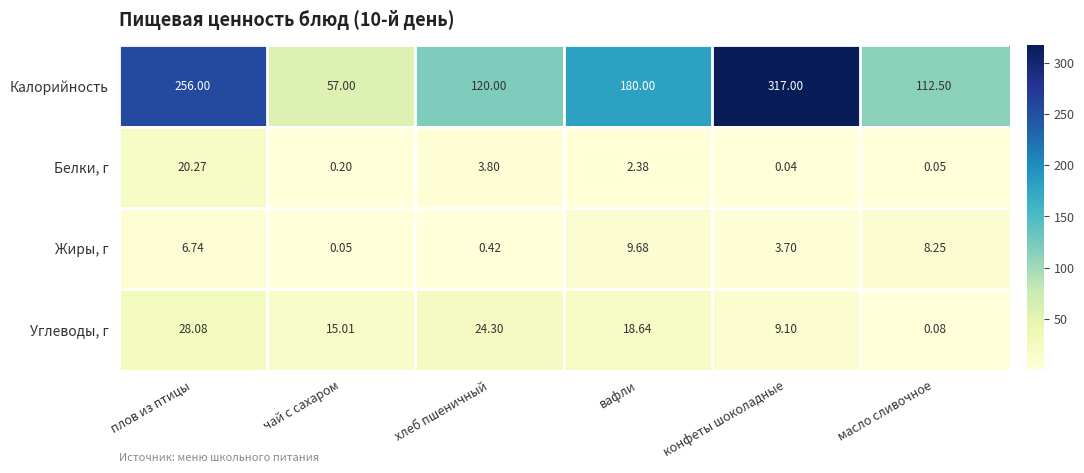

At which category is the sum across all series the highest?

конфеты шоколадные